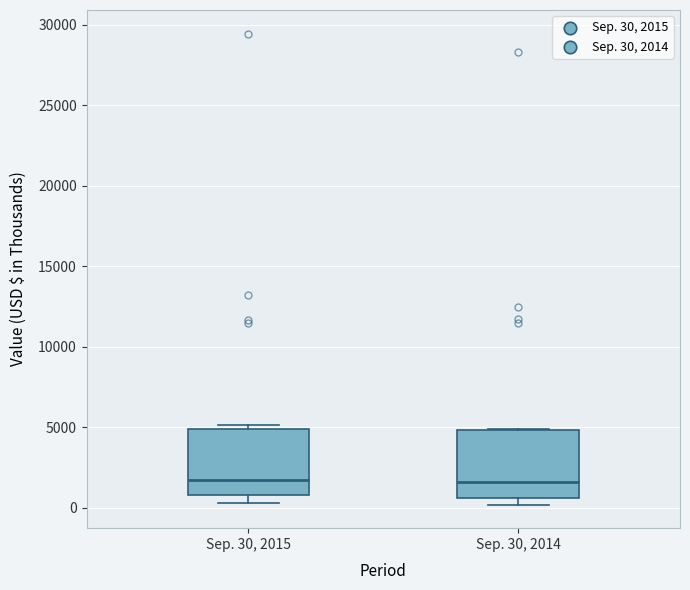

Reading left to right, transcribe this box plot: for each box, give where its median line is, the range the box spans, and where its two whiskers end, as read against the y-axis. The values are not printed on the chart, so give them approximately, as read against the axis.

Sep. 30, 2015: median 1500, box 1000 to 5000, whiskers 500 to 5000 (just above the box's upper edge)
Sep. 30, 2014: median 1500, box 500 to 5000, whiskers 0 to 5000